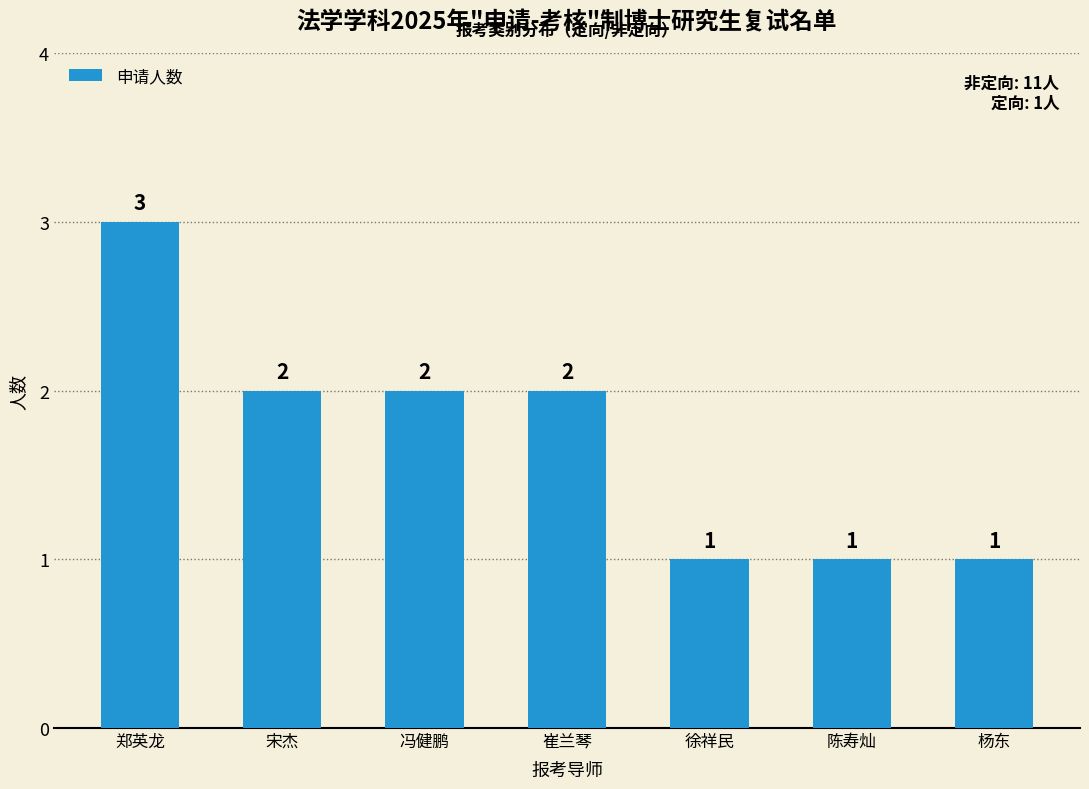

What is the smallest value displayed?

1